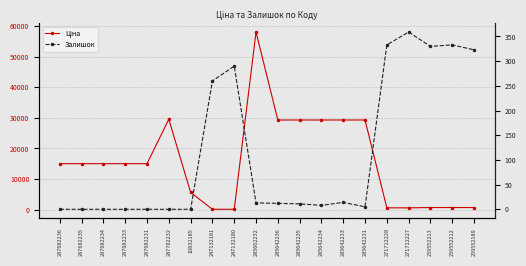

True or false: Ціна has more than 0 points higher than both neighbors.

True